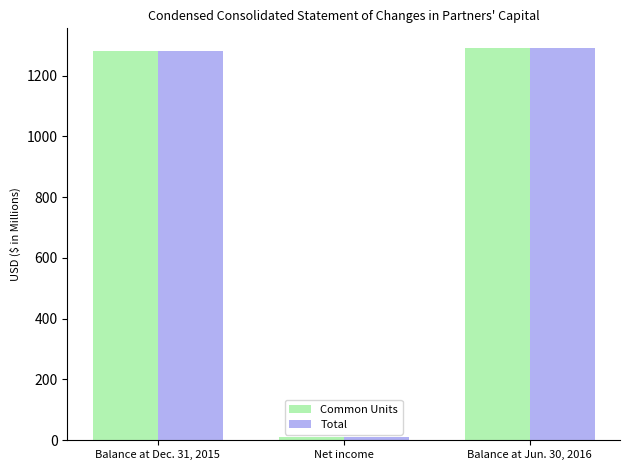

At how many categories does at least one series exceed 379?

2